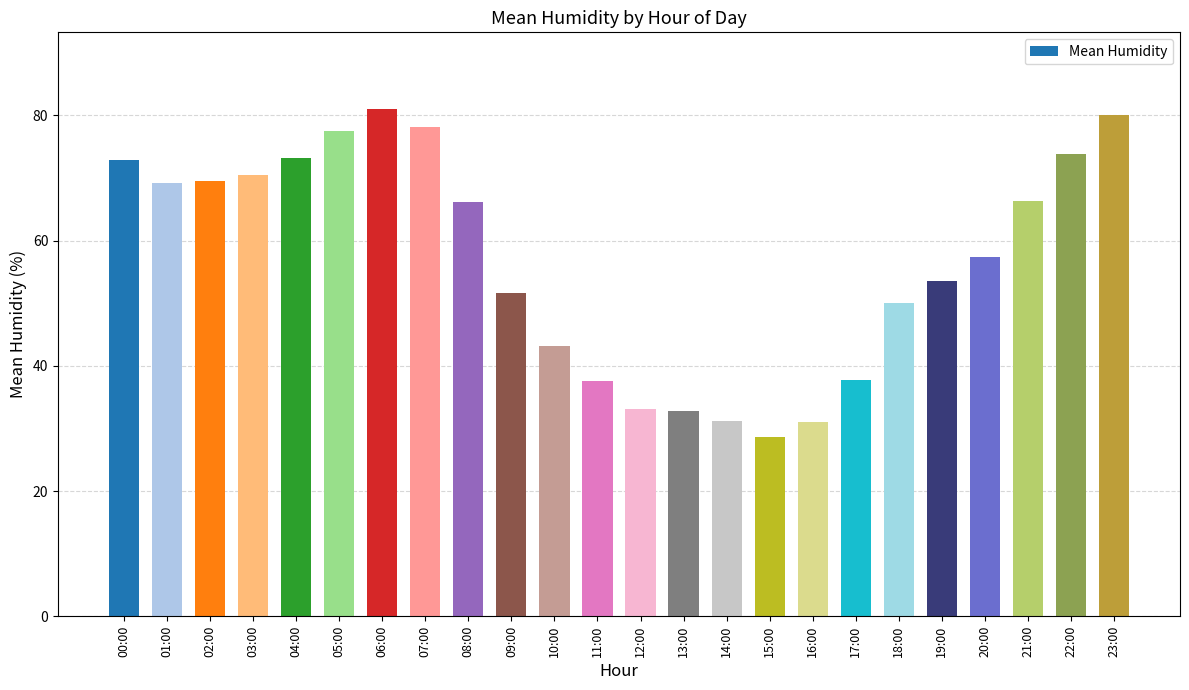

What is the sum of the values at 15:00 and 13:00?

61.5